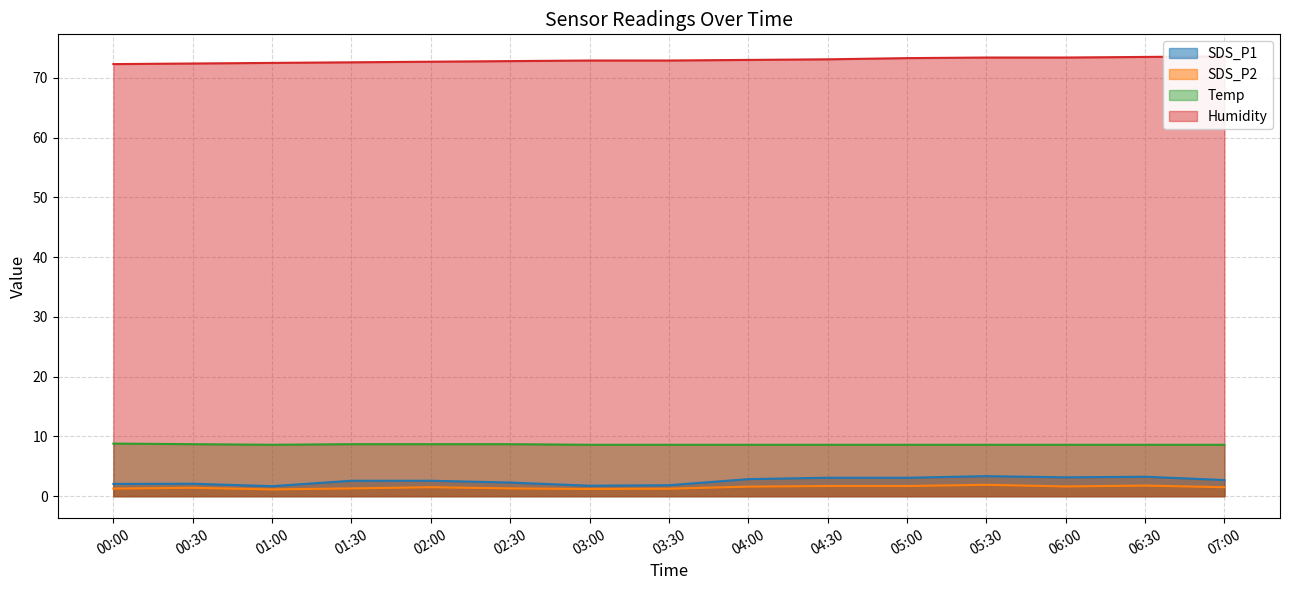

How many distinct data groups are displayed?

4